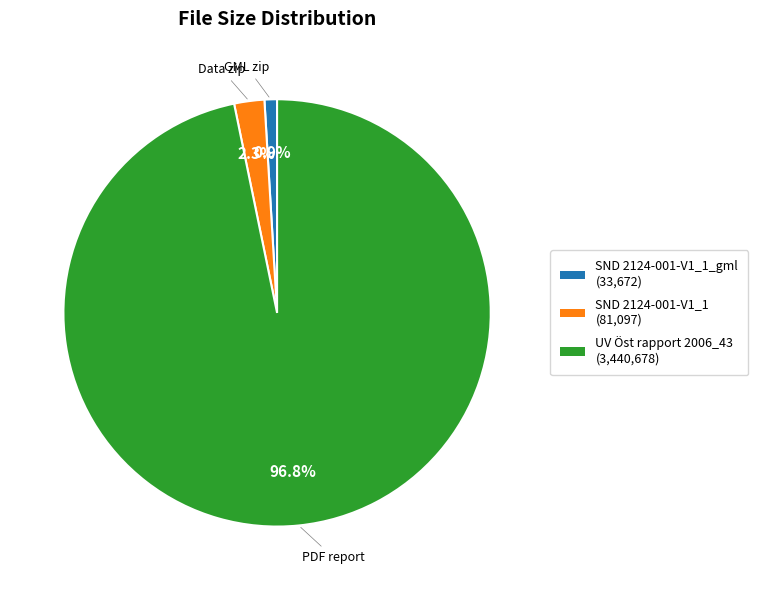

Is there a majority slice in this chart?

Yes